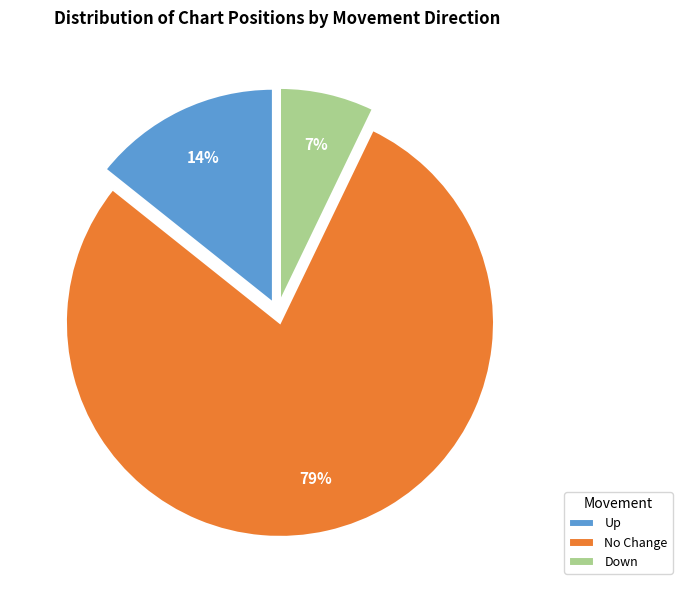

To the nearest percent, what is the combined percentage of No Change and Down?

86%